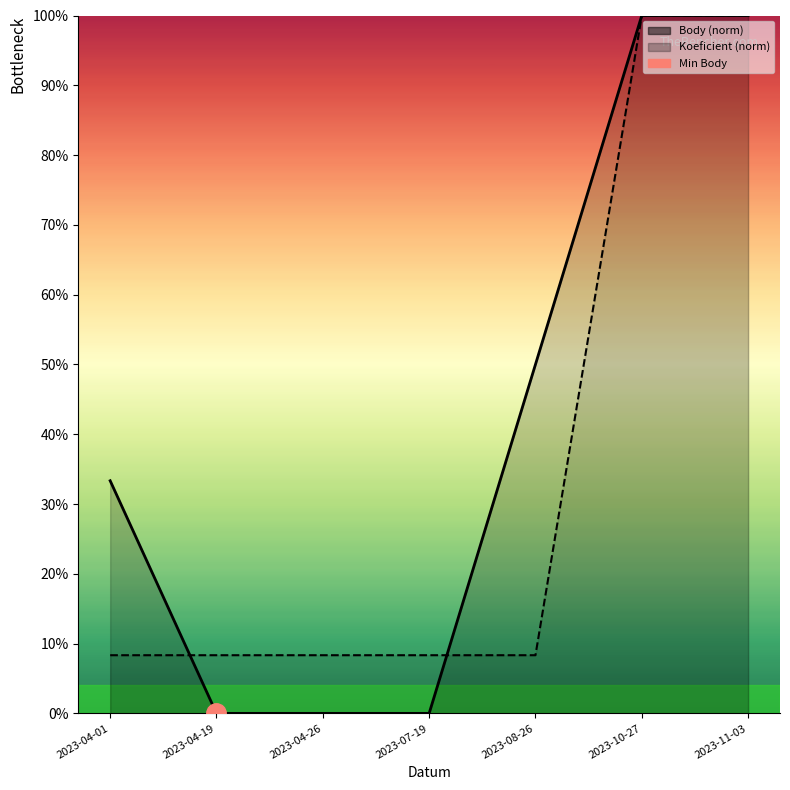

Reading left to right, transcribe all the data shown in this chart.

Body: 33.3	0.0	0.0	0.0	50.0	100.0	100.0
Koeficient: 8.3	8.3	8.3	8.3	8.3	100.0	100.0